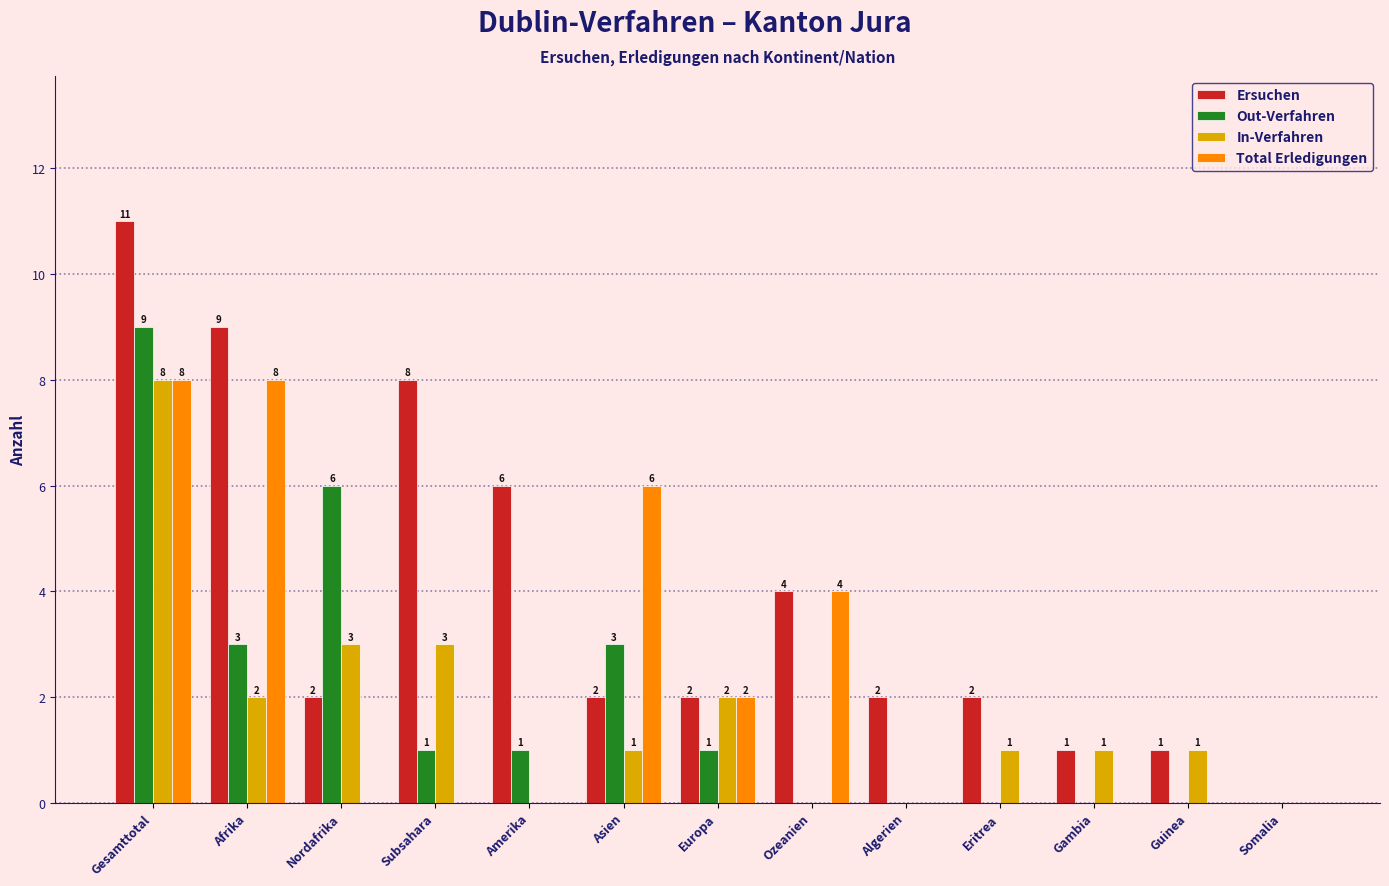

Reading left to right, what are all the values shown in this chart?

Ersuchen: Gesamttotal=11	Afrika=9	Nordafrika=2	Subsahara=8	Amerika=6	Asien=2	Europa=2	Ozeanien=4	Algerien=2	Eritrea=2	Gambia=1	Guinea=1	Somalia=0
Out-Verfahren: Gesamttotal=9	Afrika=3	Nordafrika=6	Subsahara=1	Amerika=1	Asien=3	Europa=1	Ozeanien=0	Algerien=0	Eritrea=0	Gambia=0	Guinea=0	Somalia=0
In-Verfahren: Gesamttotal=8	Afrika=2	Nordafrika=3	Subsahara=3	Amerika=0	Asien=1	Europa=2	Ozeanien=0	Algerien=0	Eritrea=1	Gambia=1	Guinea=1	Somalia=0
Total Erledigungen: Gesamttotal=8	Afrika=8	Nordafrika=0	Subsahara=0	Amerika=0	Asien=6	Europa=2	Ozeanien=4	Algerien=0	Eritrea=0	Gambia=0	Guinea=0	Somalia=0